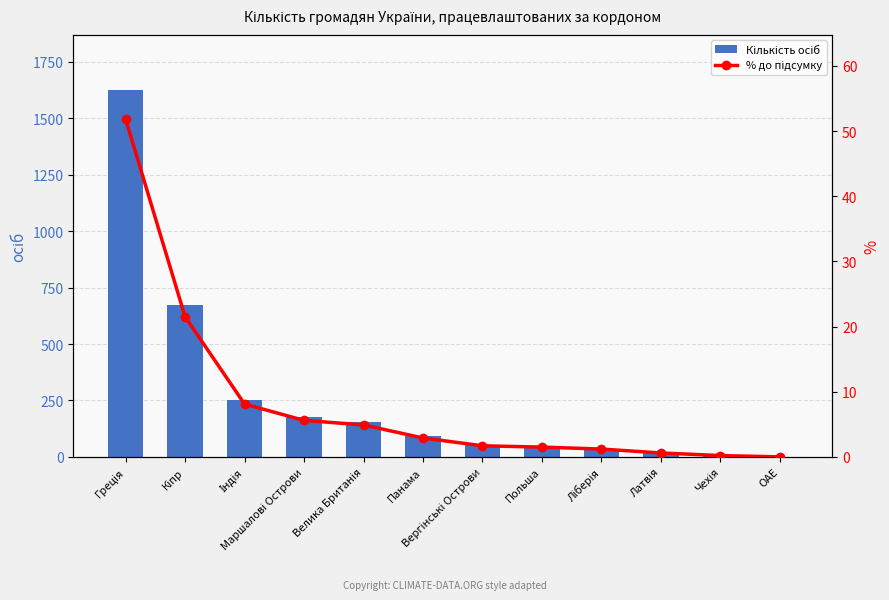

Between Панама and Ліберія, which series saw the biggest shift?

Кількість осіб